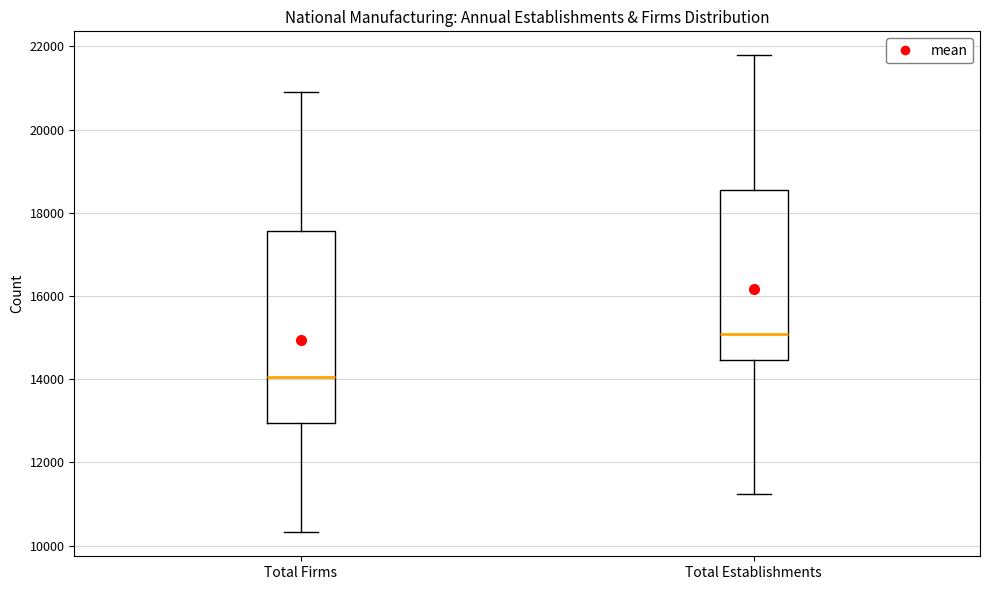

Where is the lower edge of the box for Total Establishments on the y-axis? The values are not printed on the chart, so give them approximately, as read against the axis.

14400